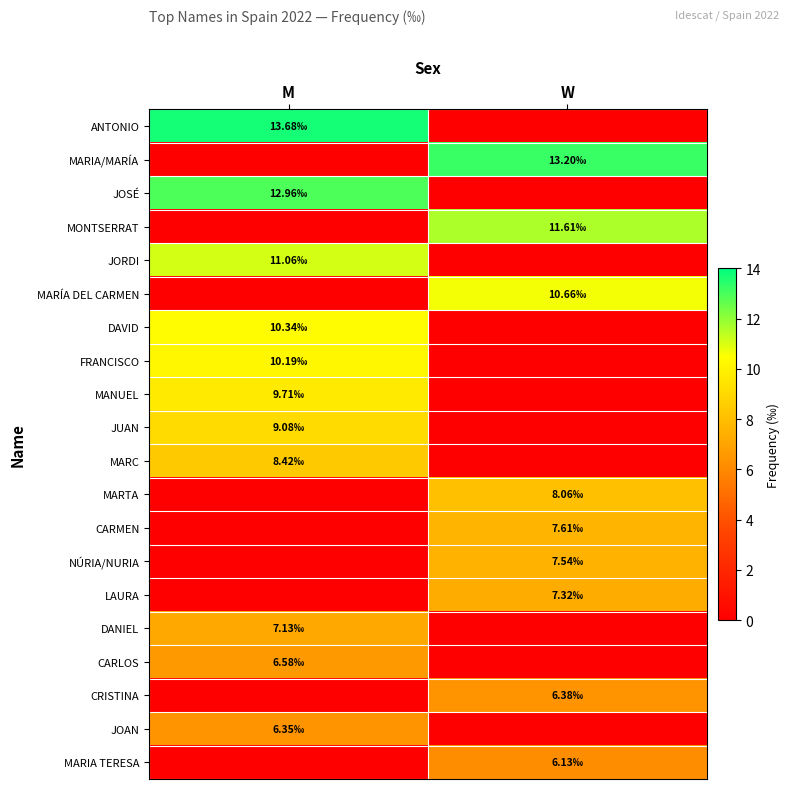

Between M and W, which is larger?

M